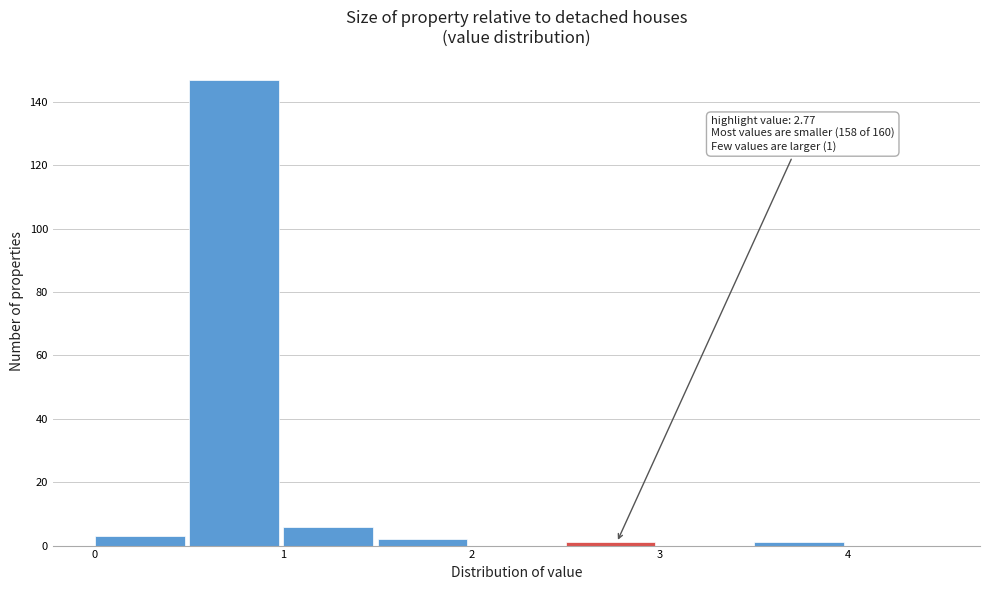

Which range on the x-axis has the tallest bar?

0.5 to 1.0